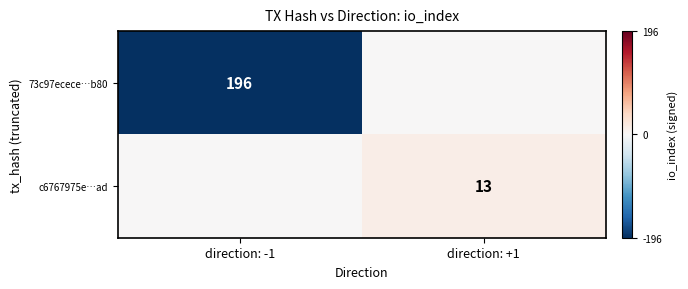

The 73c97ecece…b80 series shows 196 at direction: -1. True or false?

True